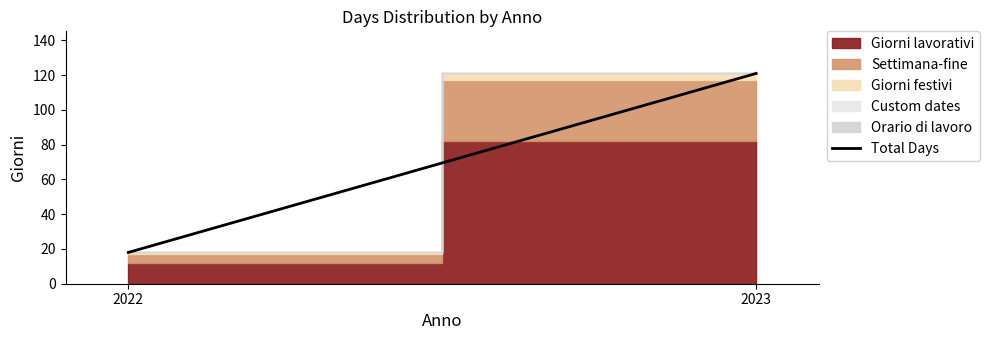

Which has a higher value, 2022 or 2023?

2023